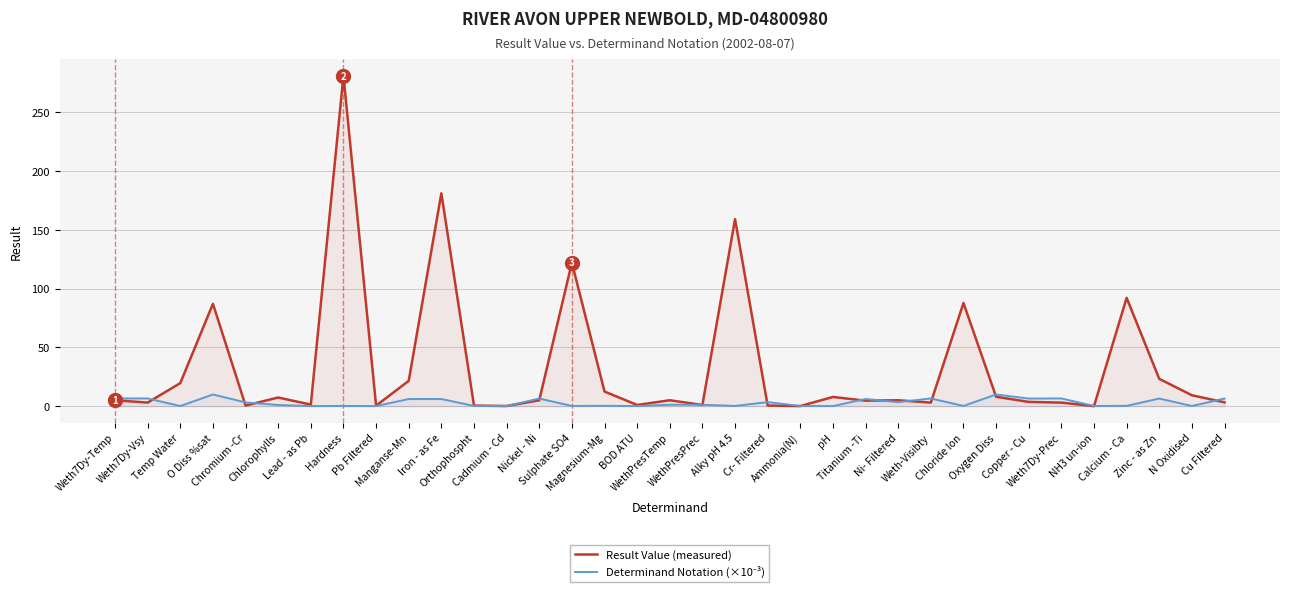

What is the total value across all series at Cr- Filtered?

3.9